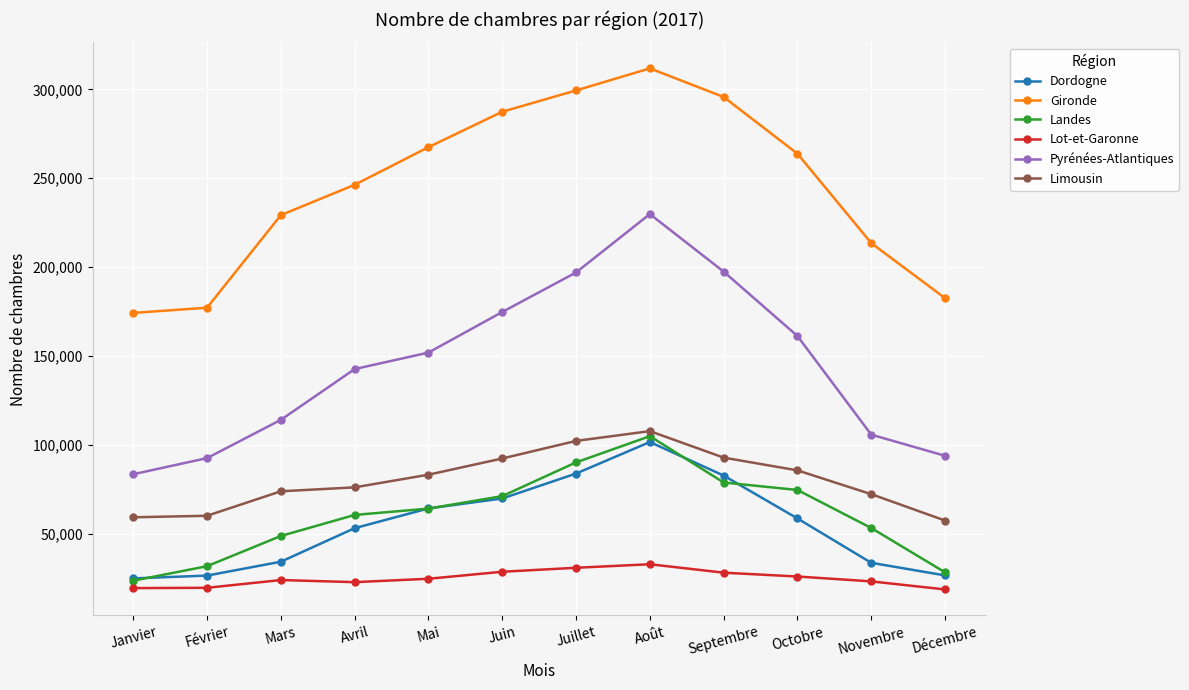

At which label is Gironde closest to 243015?

Avril